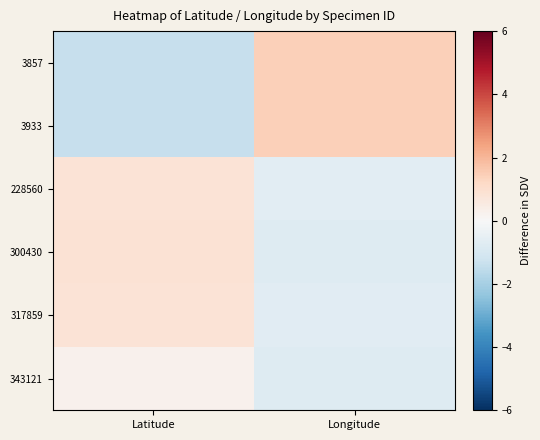

Reading left to right, transcribe all the data shown in this chart.

3857: Latitude=-1.4	Longitude=1.4
3933: Latitude=-1.4	Longitude=1.4
228560: Latitude=0.8	Longitude=-0.7
300430: Latitude=0.9	Longitude=-0.8
317859: Latitude=0.8	Longitude=-0.7
343121: Latitude=0.3	Longitude=-0.8